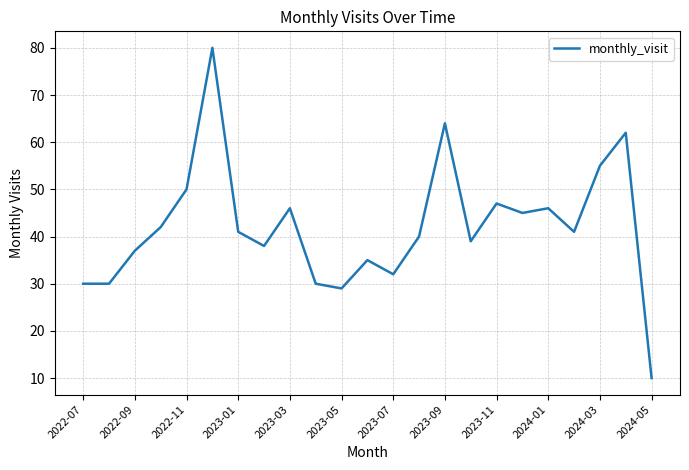

What is the difference between the maximum and minimum values?

70